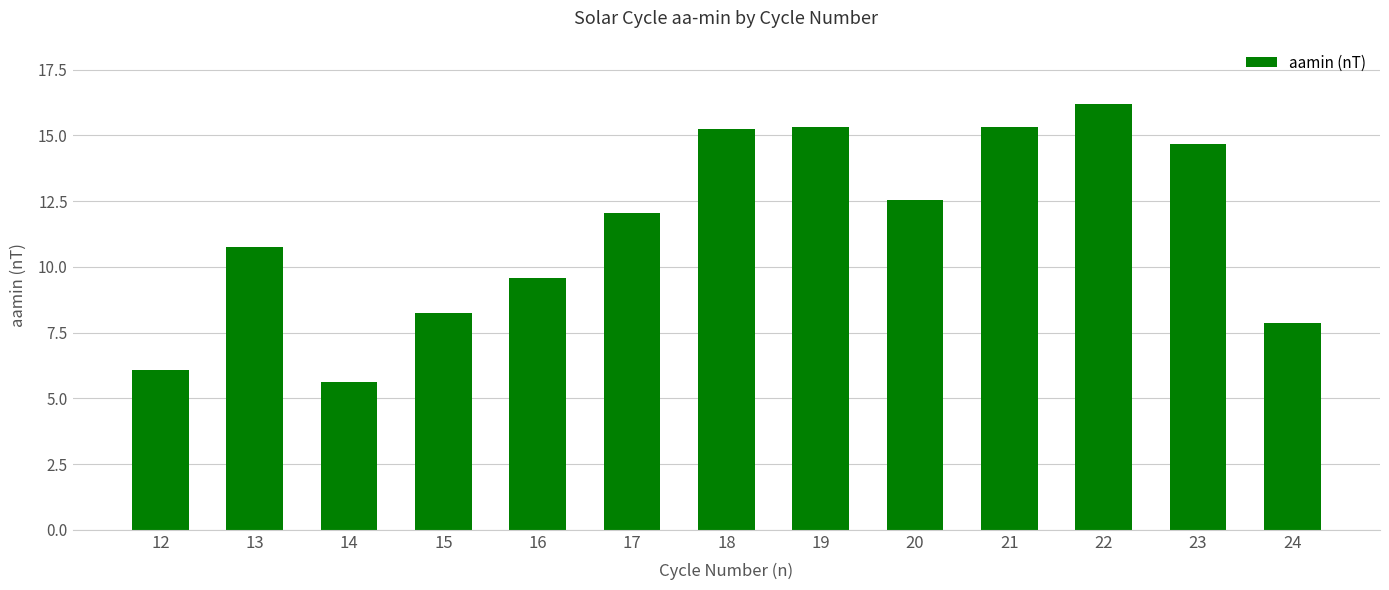

Which category has the lowest value across all series?

14